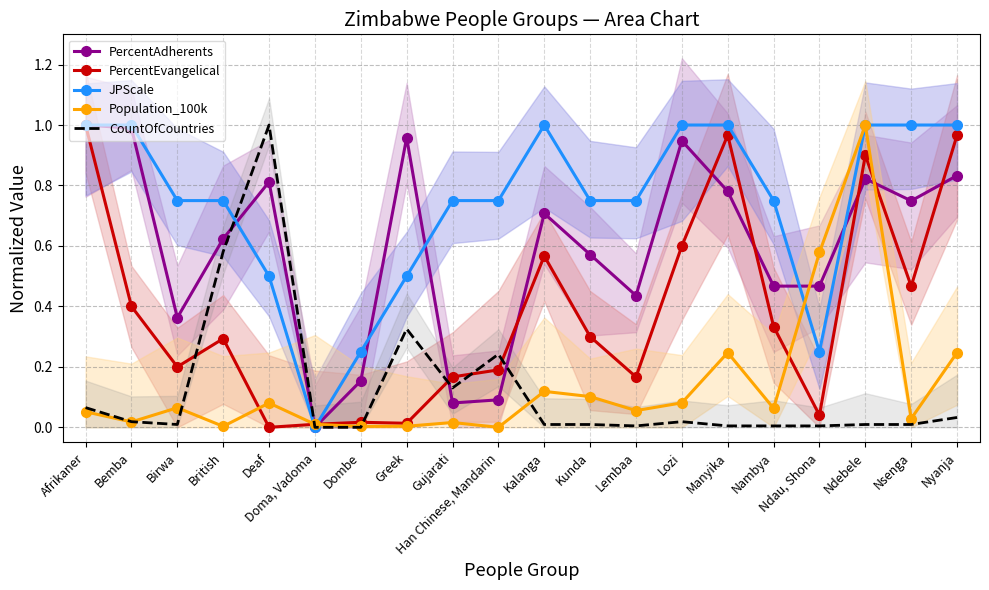

Which has a higher value, Bemba or Greek?

Bemba